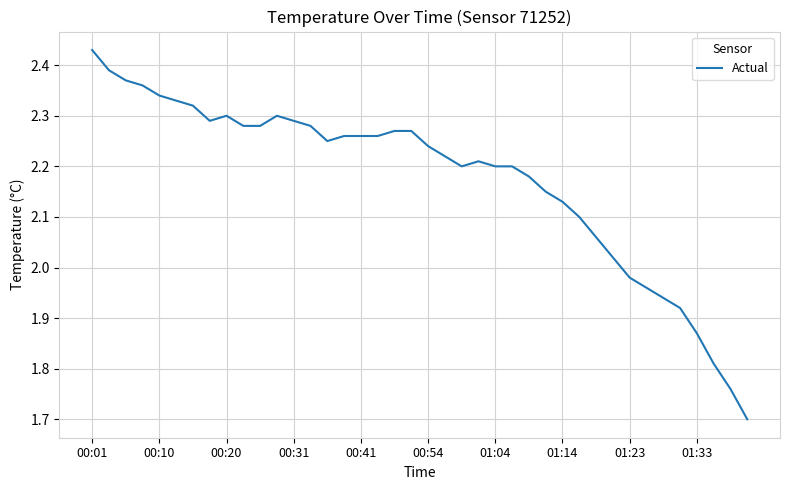

What is the minimum value shown in the chart?

1.7